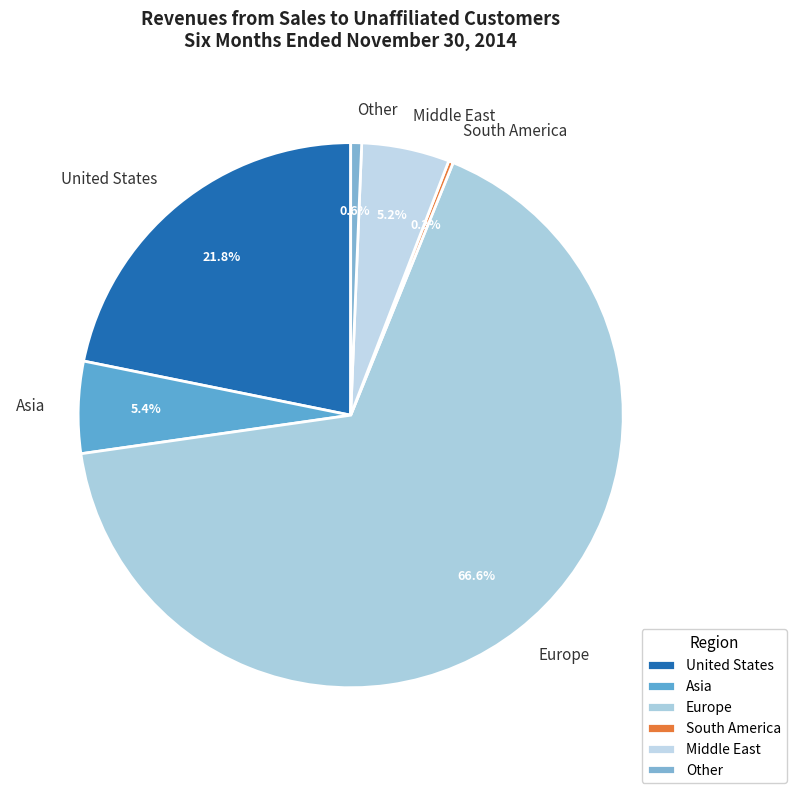

Is the sum of Europe and United States greater than half?

Yes